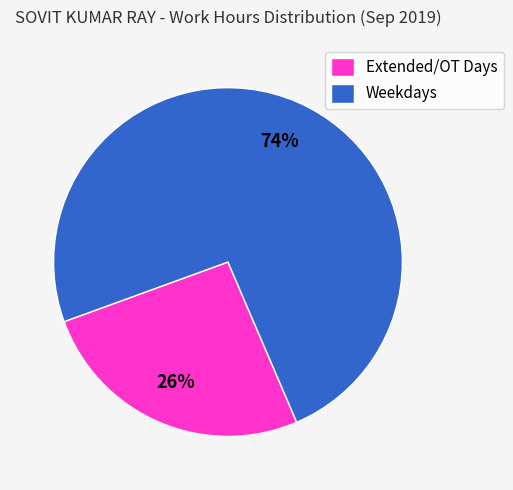

Do Extended/OT Days and Weekdays together represent more than half of the pie?

Yes